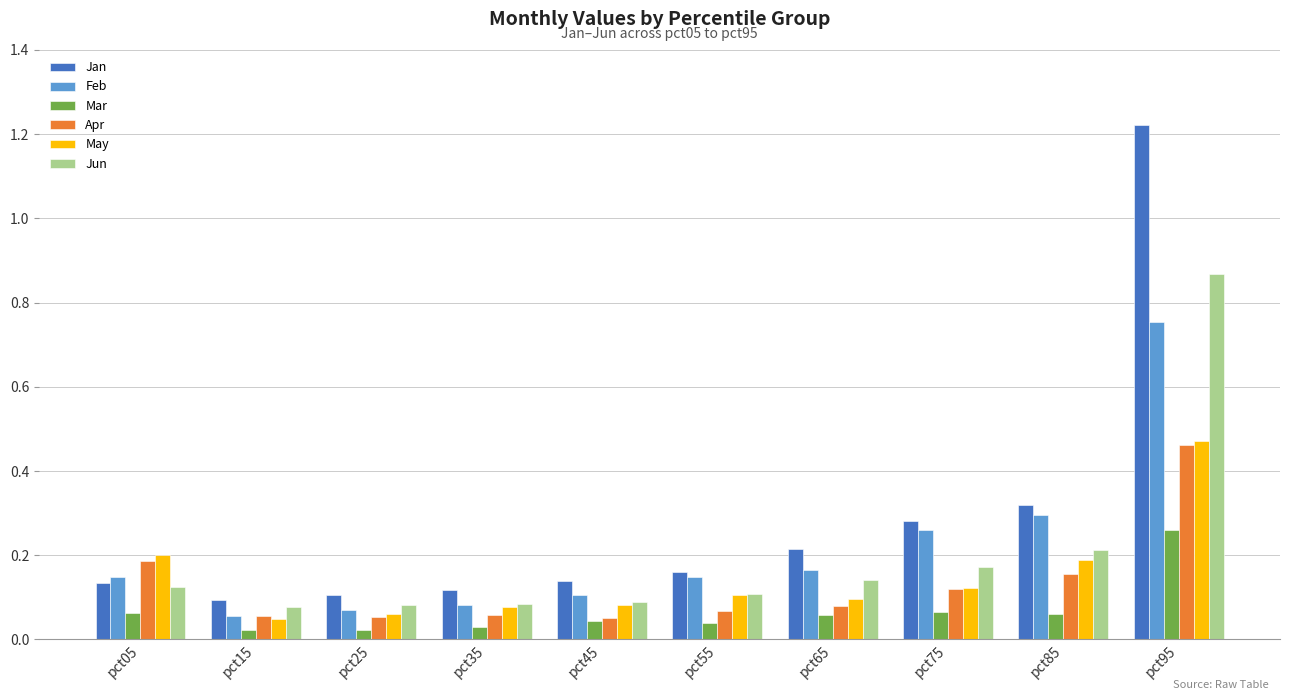

The value of Feb at pct85 is 0.5. True or false?

False